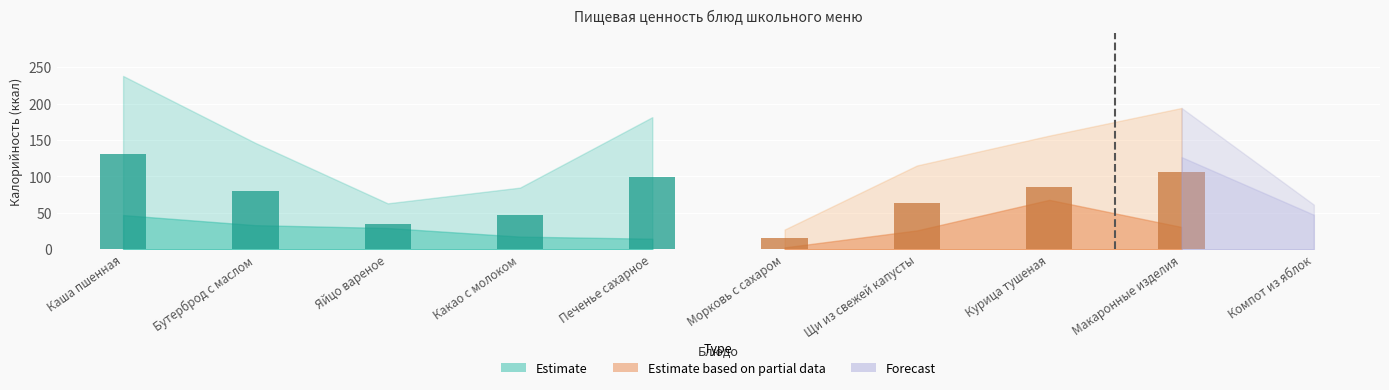

What is the highest value of the Калорийность series?

238.0